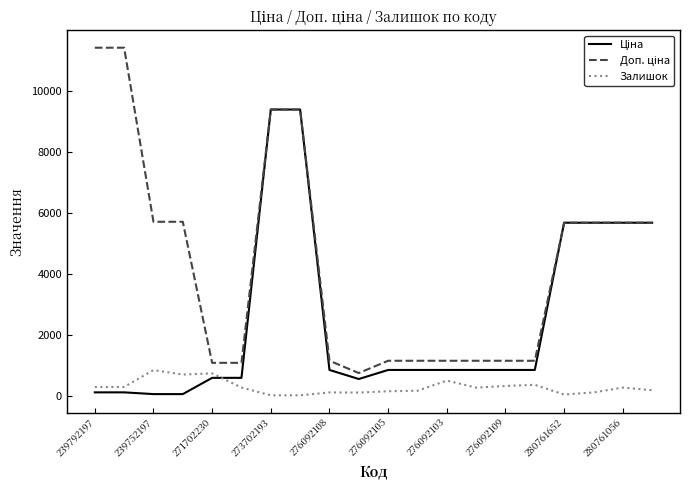

What is the highest value of the Залишок series?

845.0